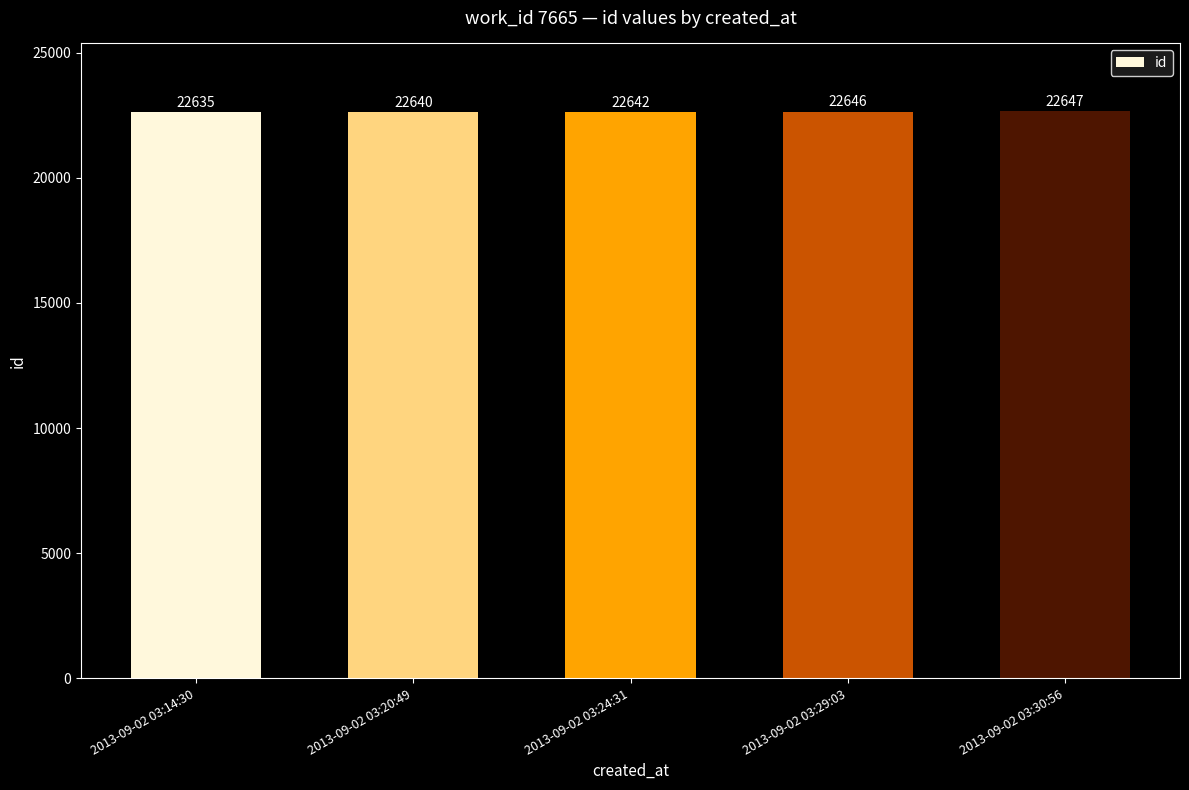

At which label is the value closest to 22641?

2013-09-02 03:20:49